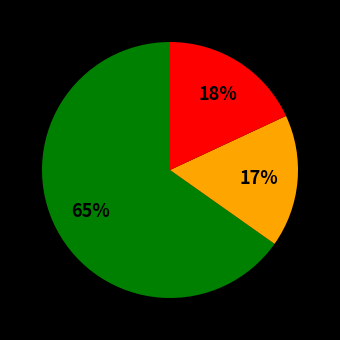

To the nearest percent, what is the difference between the largest and smallest slice percentages?

48%